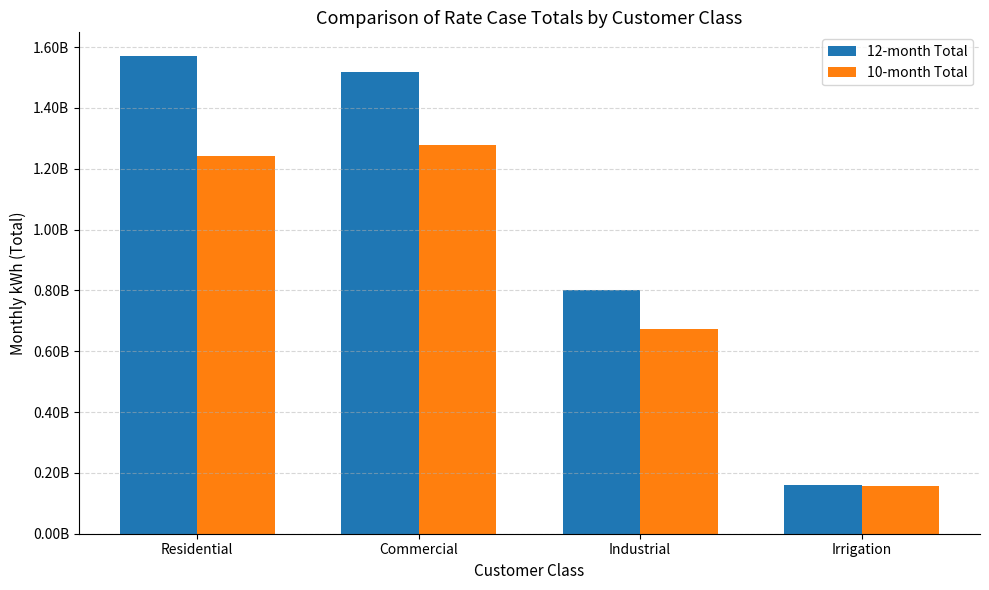

The 12-month Total series shows 1519221889.0 at Commercial. True or false?

True